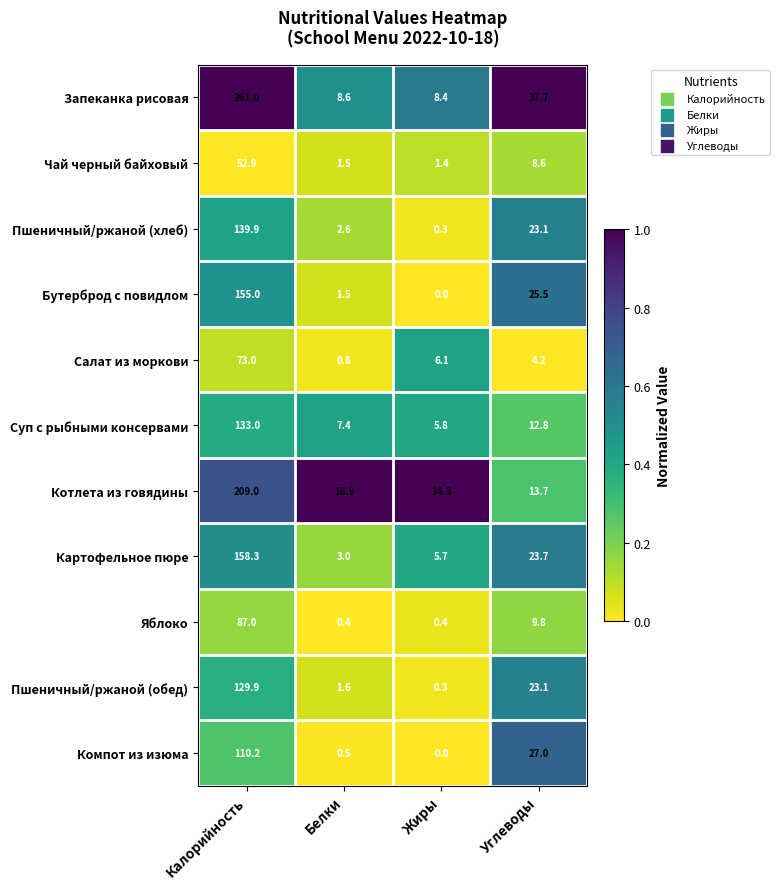

What value does the Компот из изюма series have at Углеводы?

27.0